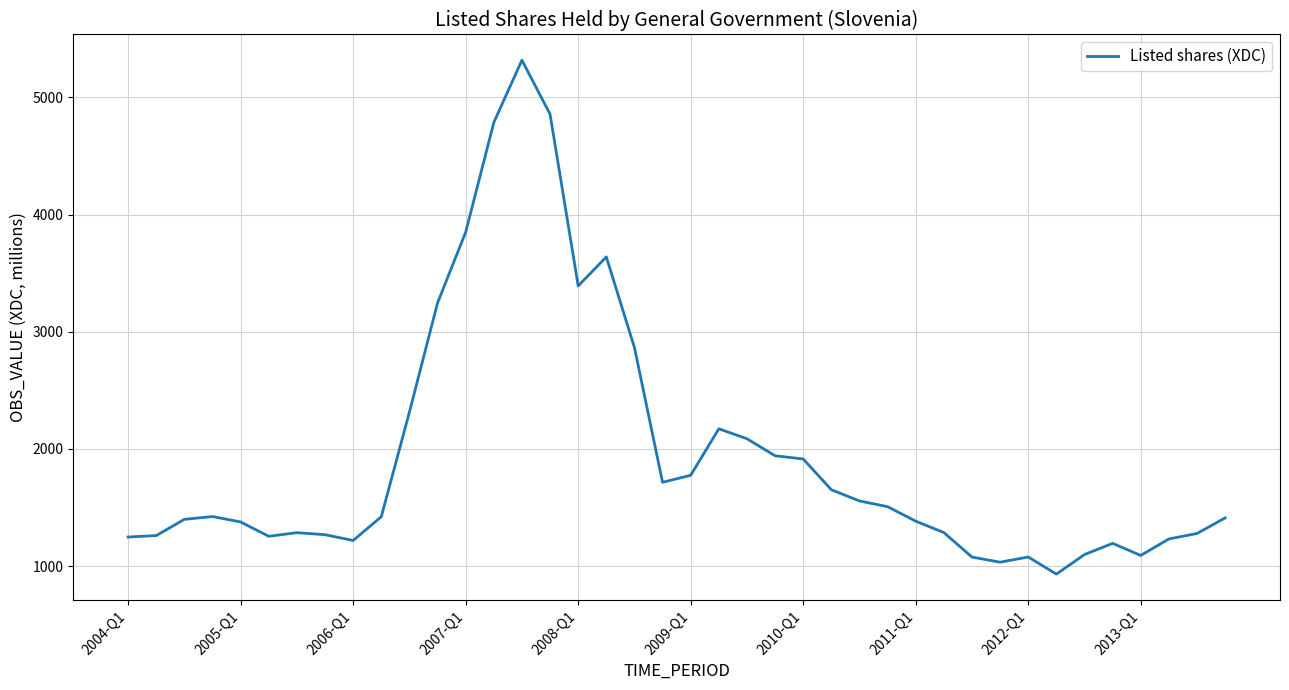

What is the greatest value displayed?

5318.0